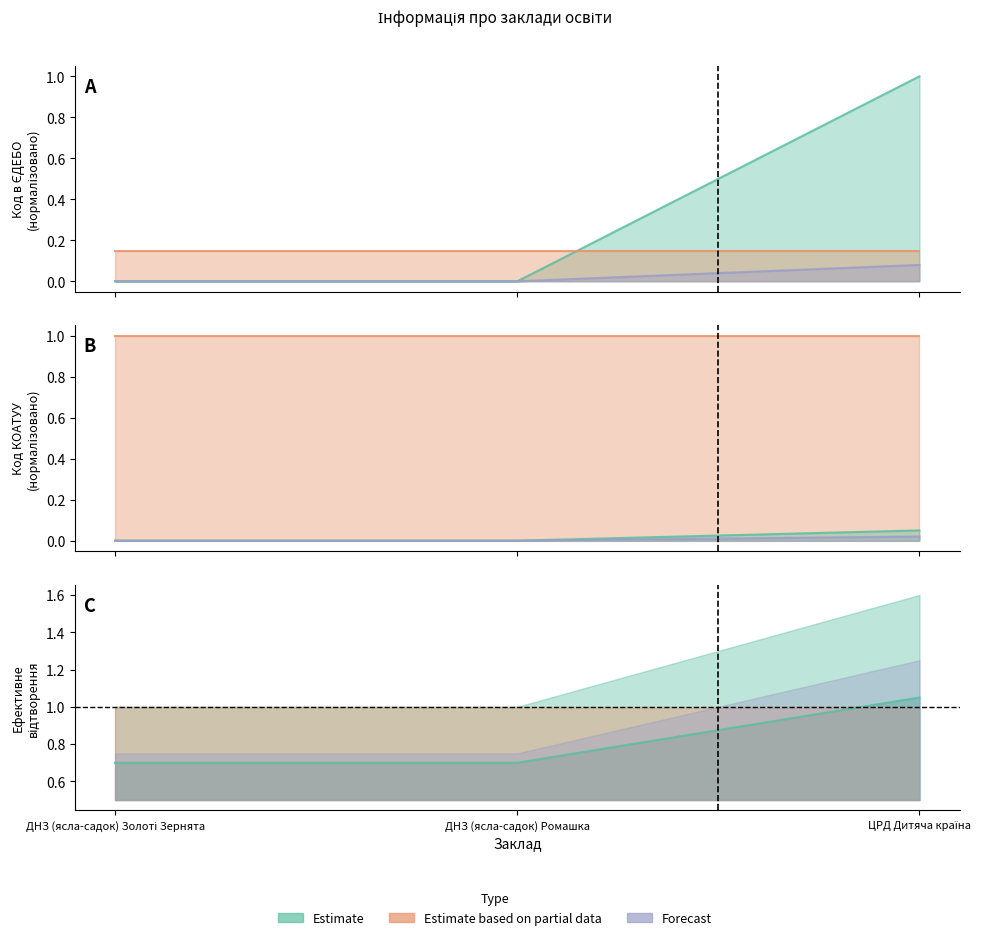

Which series has the largest range (max minus min)?

Estimate